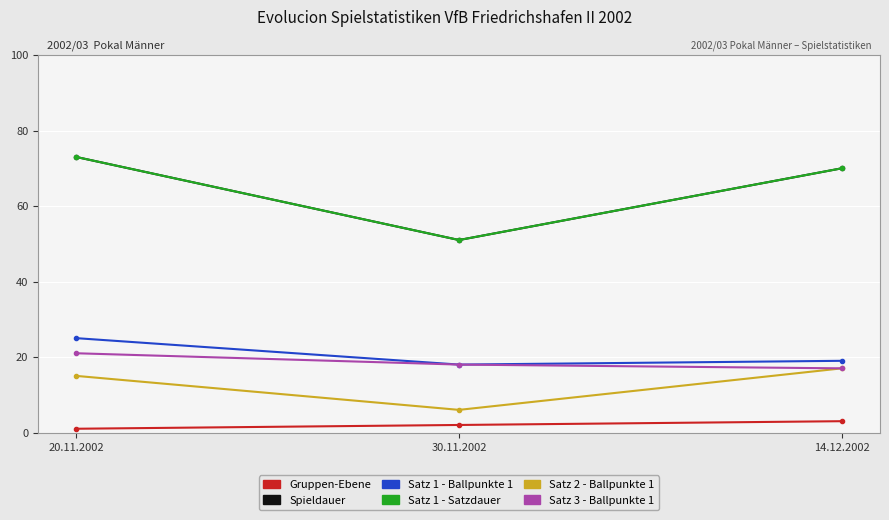

Does the chart have visible grid lines?

Yes